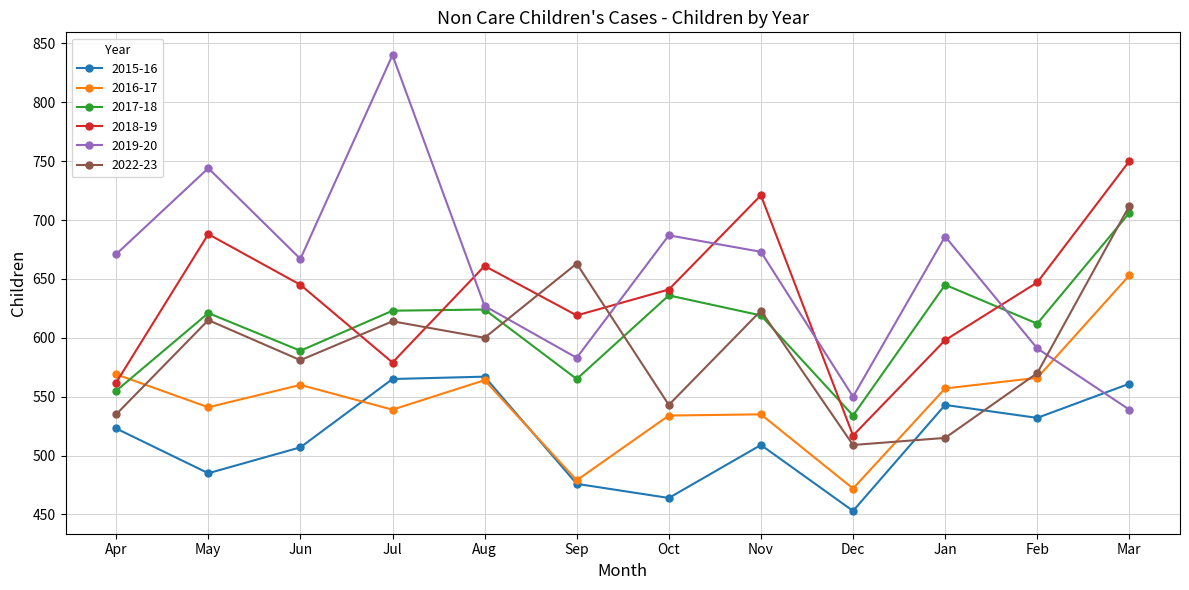

How many times do 2018-19 and 2017-18 cross each other?

4